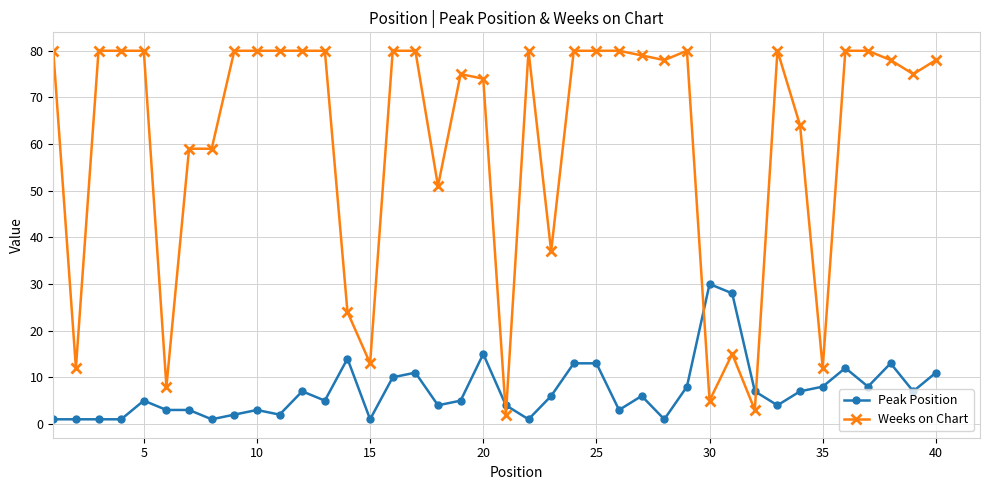

Which series has the largest total across all categories?

Weeks on Chart